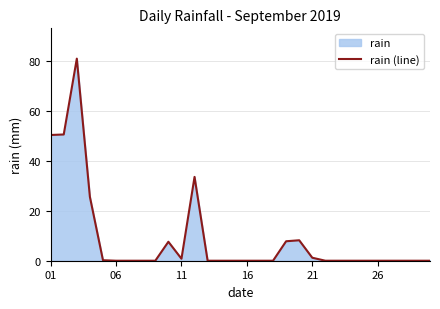

What is the difference between the second highest and second lowest values?

50.6